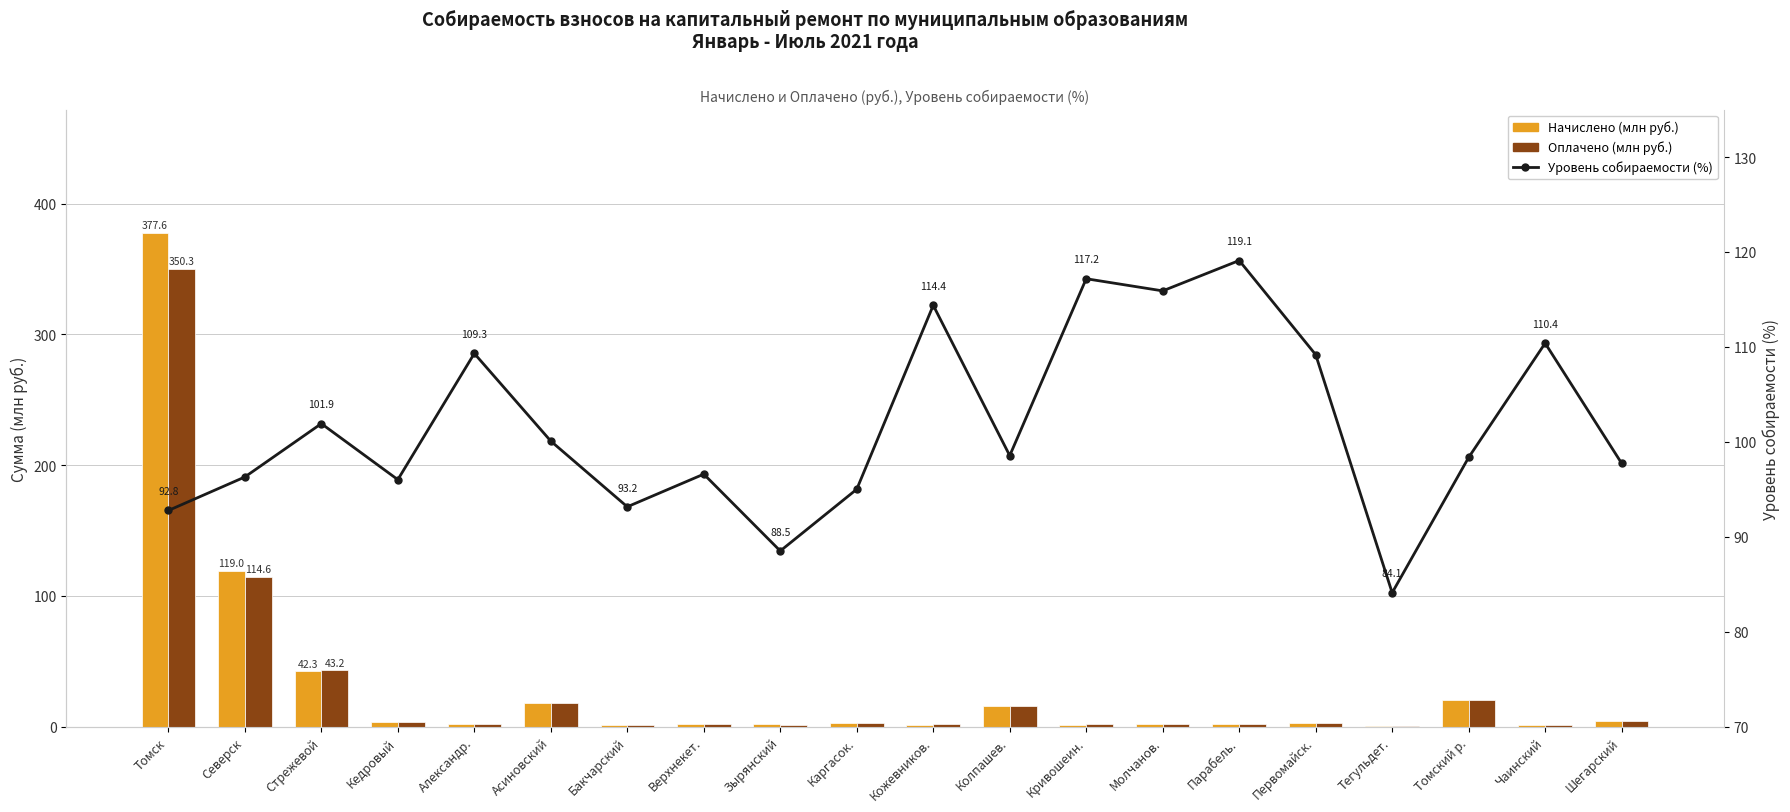

At how many categories does at least one series exceed 155?

1